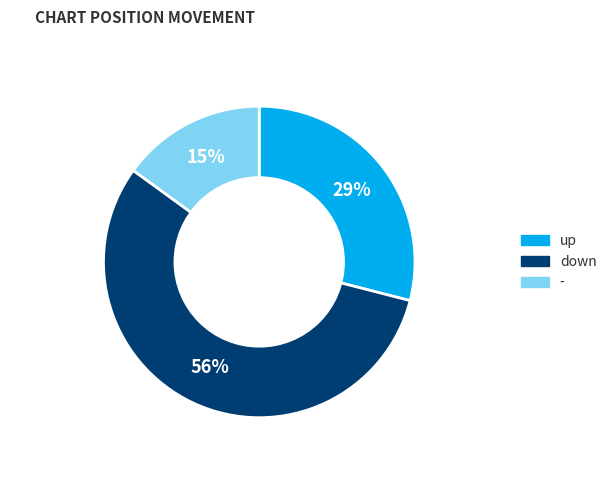

Which has a higher value, down or up?

down